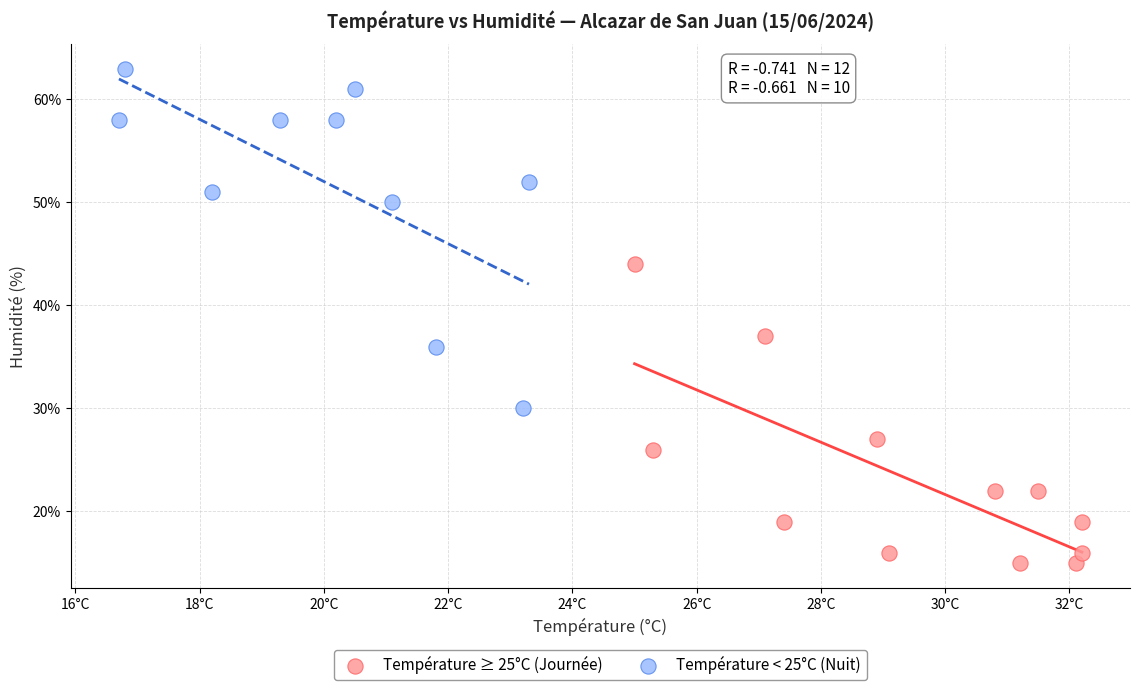

Which series has the widest spread of Y values?

Température < 25°C (Nuit)